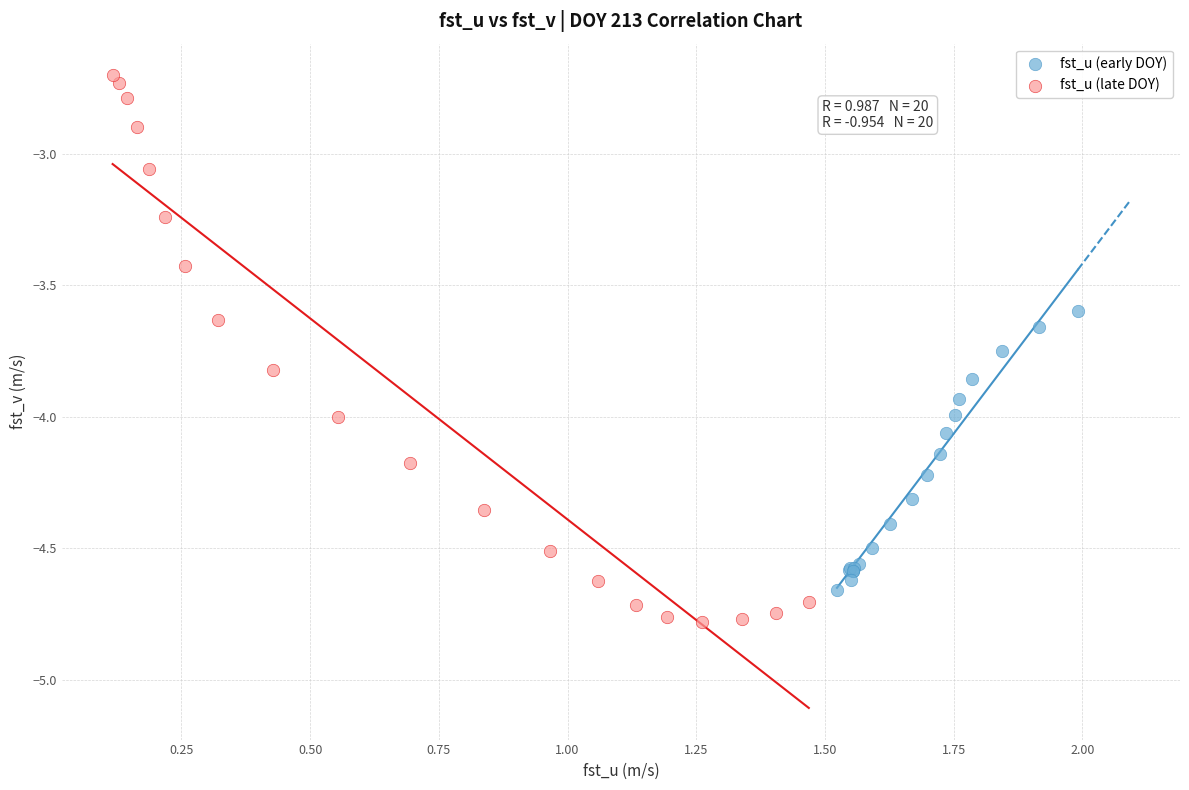

Which series has the widest spread of Y values?

fst_u (late DOY)